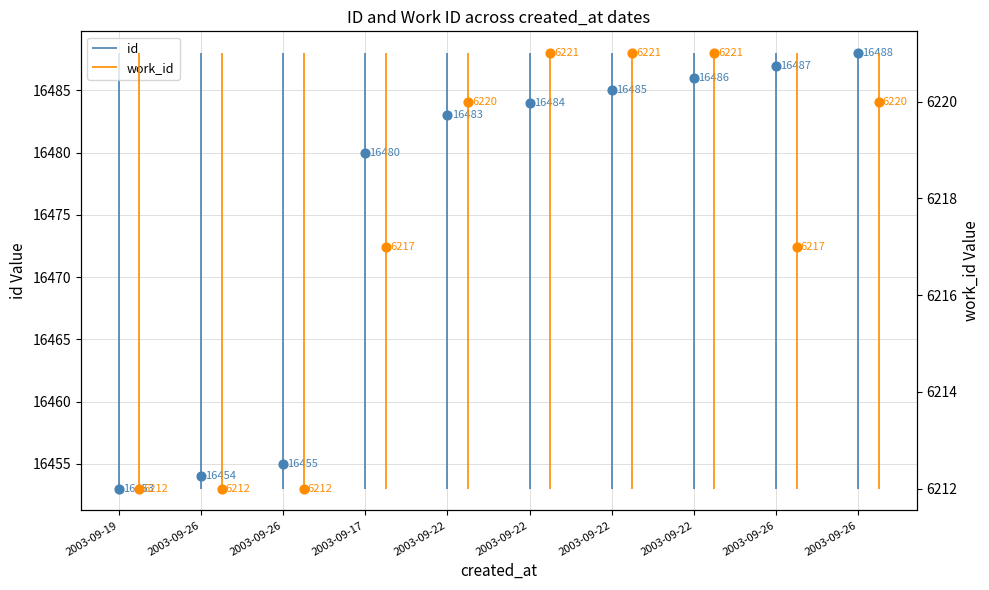

Which series has the largest Y range (max minus min)?

id